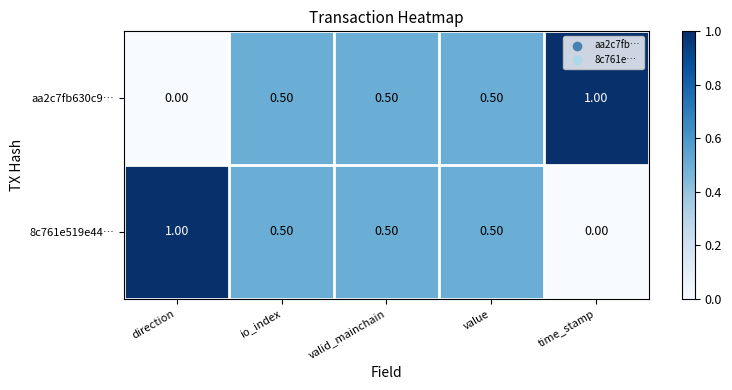

What is the spread (max minus min) of values at direction?

1.0